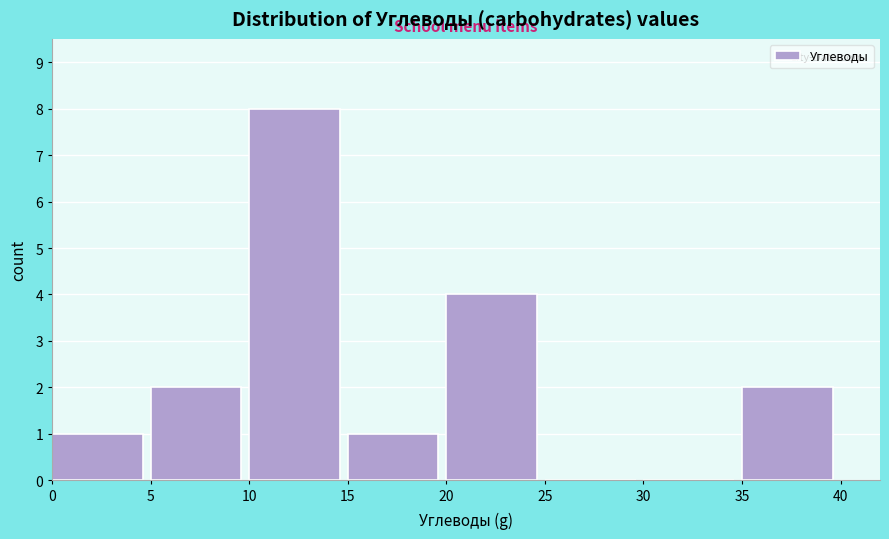

Reading left to right, list every bar in this chart as the range it spans on the x-axis followed by its height. The values are not printed on the chart, so give them approximately, as read against the axis.

0 to 5: 1
5 to 10: 2
10 to 15: 8
15 to 20: 1
20 to 25: 4
25 to 30: 0
30 to 35: 0
35 to 40: 2